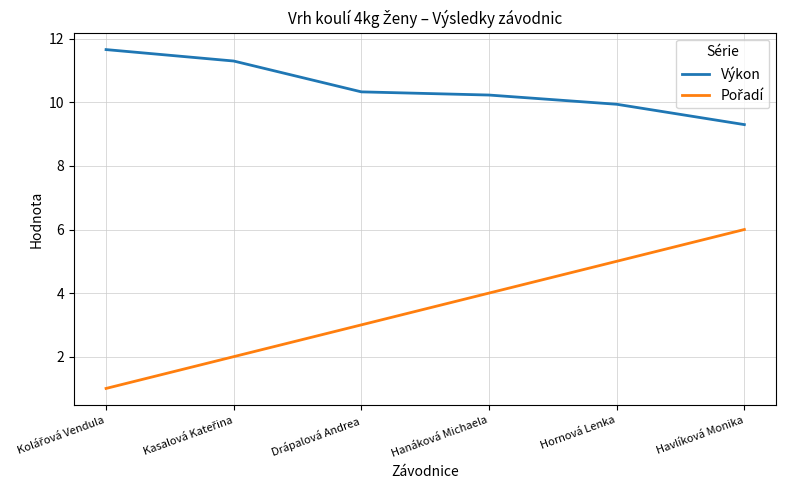

At which label does Výkon reach its minimum?

Havlíková Monika